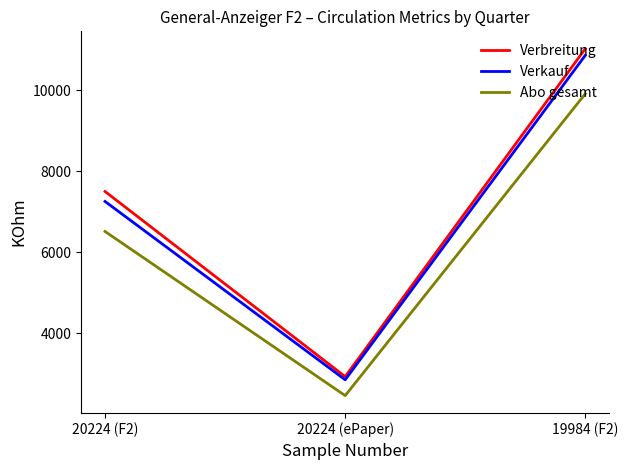

Is the value of Verbreitung at 19984 (F2) greater than the value of Abo gesamt at 20224 (ePaper)?

Yes